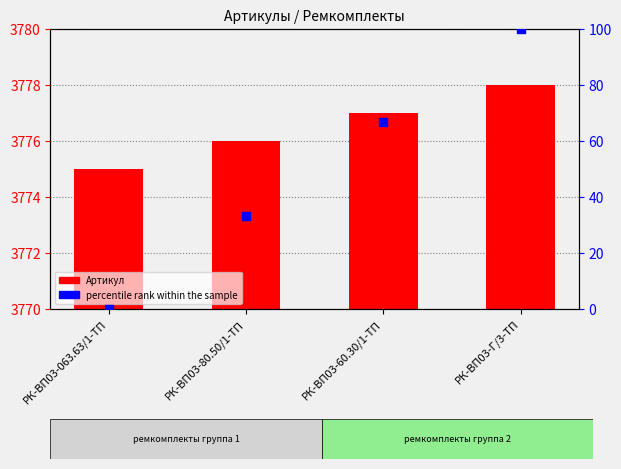

What are all the series names shown in the legend?

Артикул, percentile rank within the sample